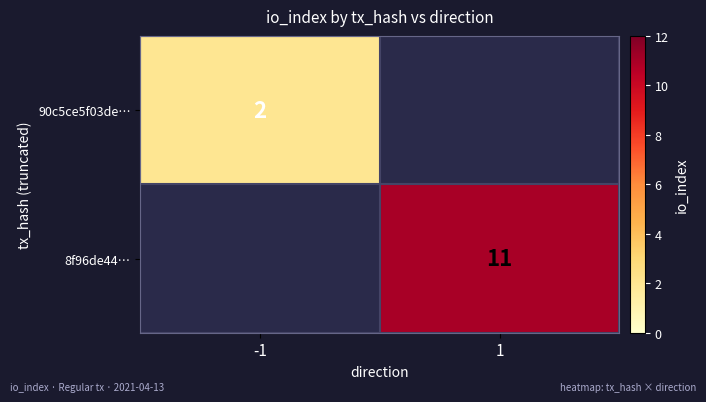

The 8f96de44… series shows 11 at 1. True or false?

True